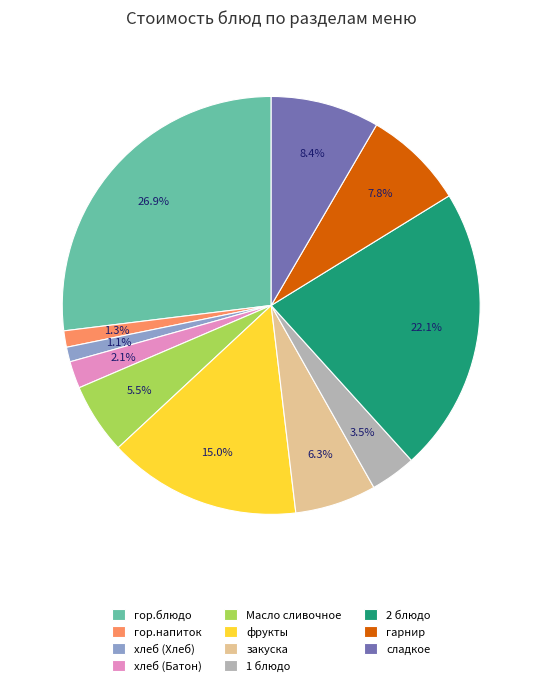

How many segments does this pie chart have?

11